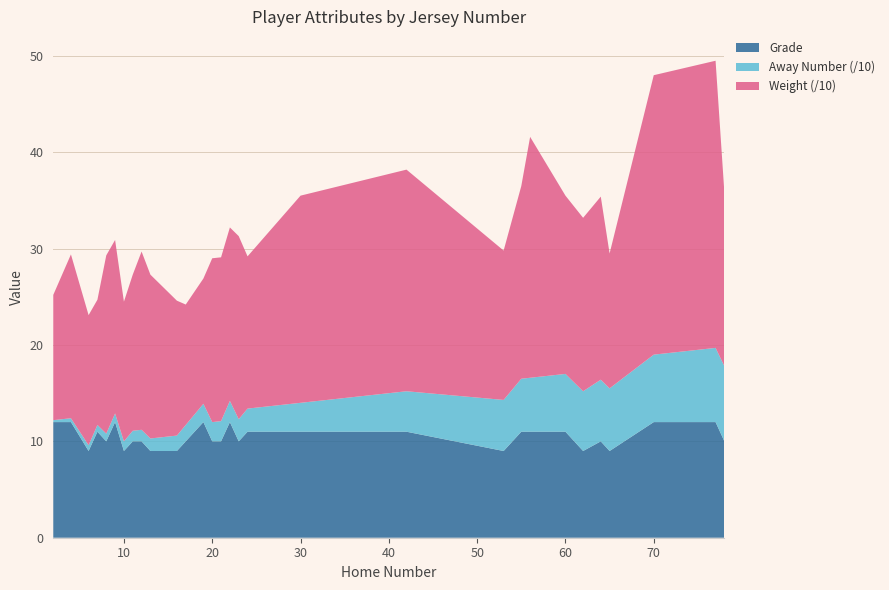

What is the lowest value of the Grade series?

9.0